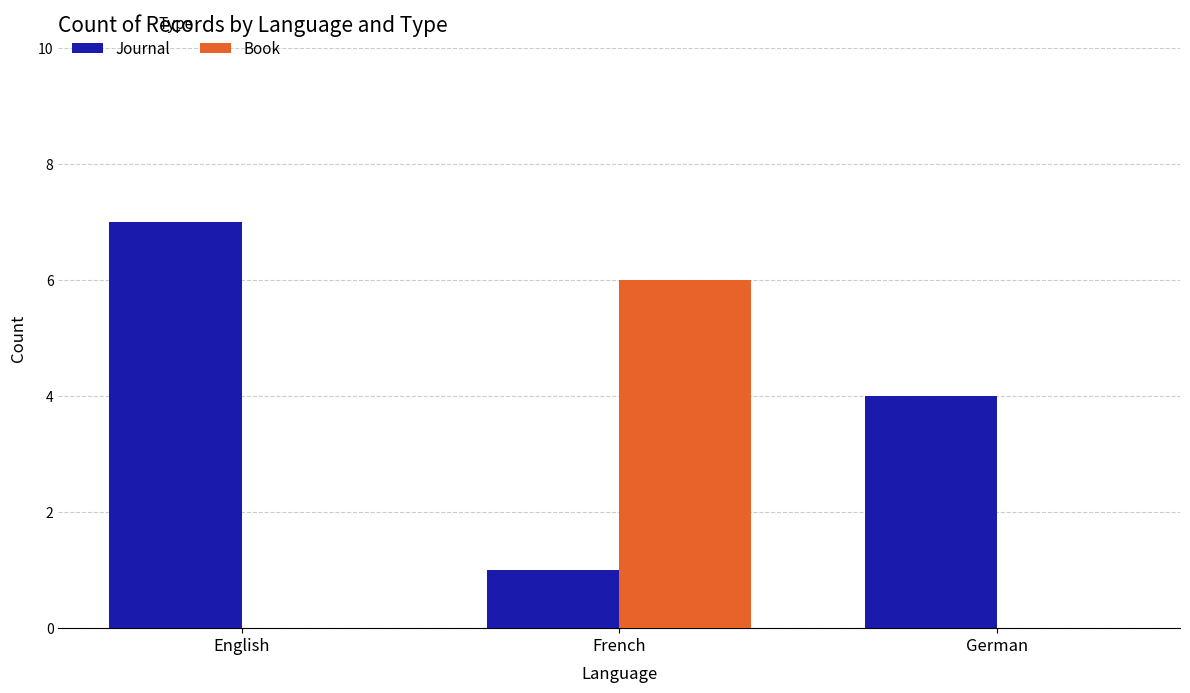

What is the sum of the Journal values at French and German?

5